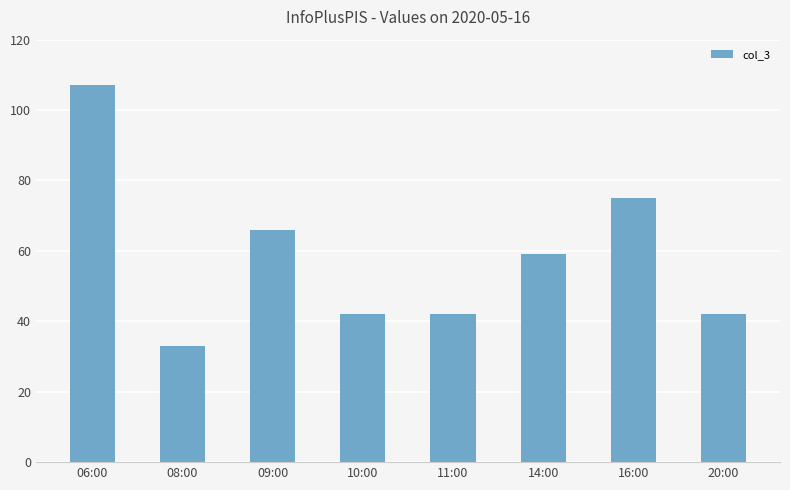

What is the value of the 6th bar from the left?

59